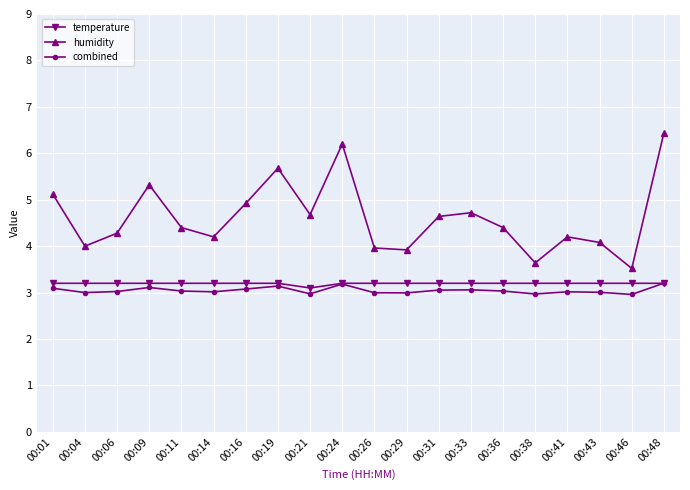

True or false: temperature and humidity cross at least once.

False